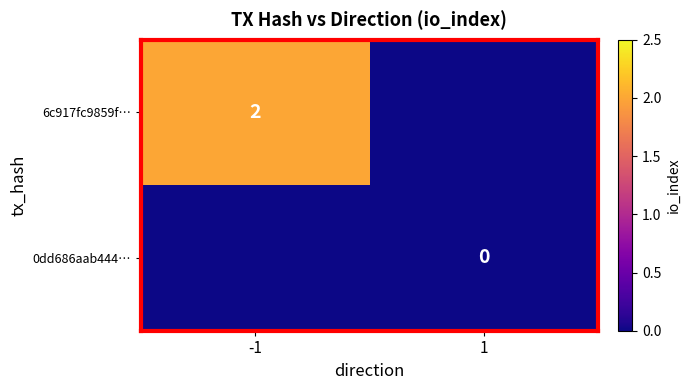

The 6c917fc9859f… series shows 2 at -1. True or false?

True